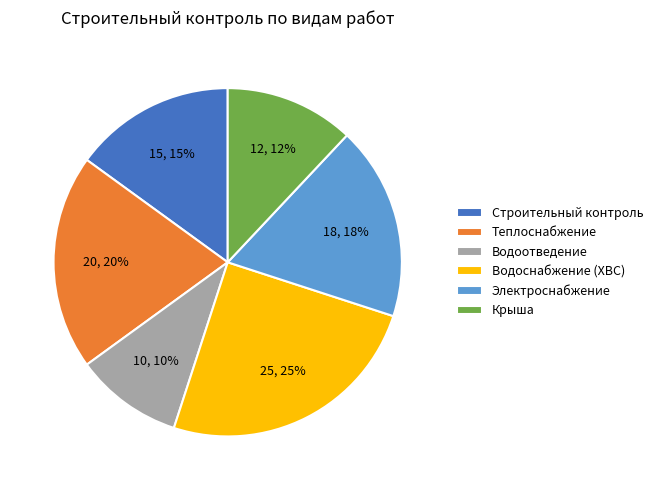

Is Строительный контроль the majority of the pie?

No